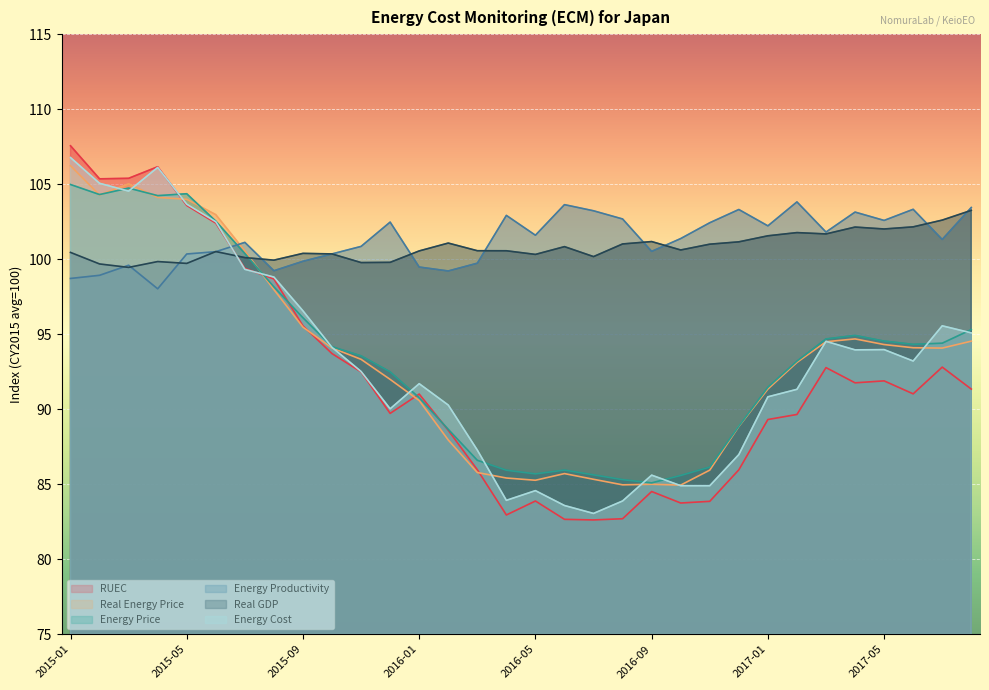

How many lines are shown in the chart?

6